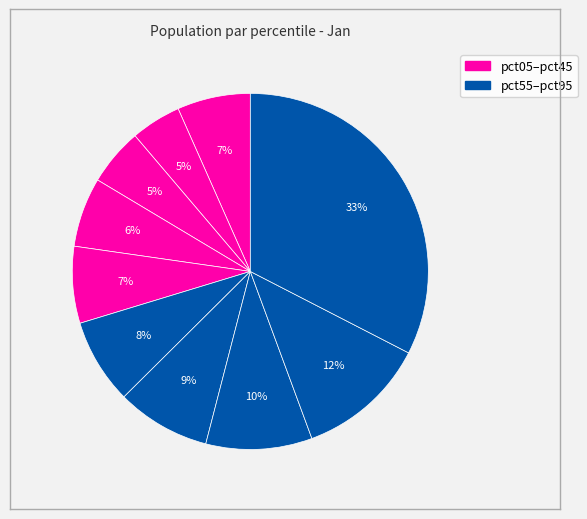

Count the number of slices in the pie.

10